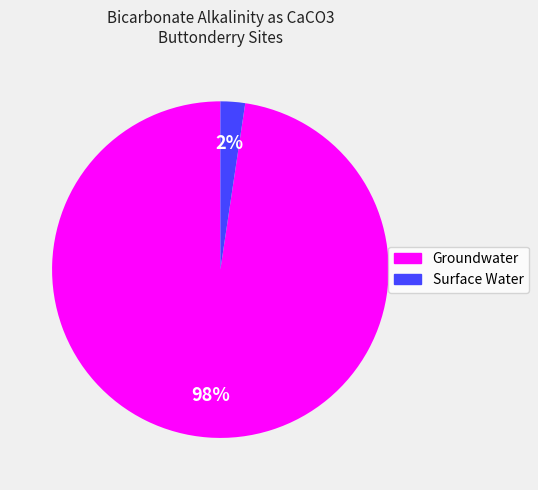

Count the number of slices in the pie.

2